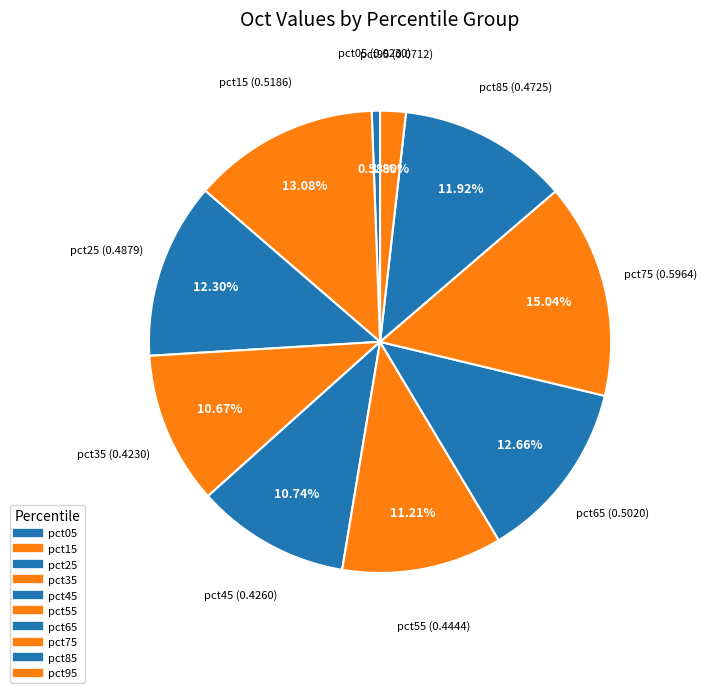

Rank the categories by value from lowest to highest.

pct05, pct95, pct35, pct45, pct55, pct85, pct25, pct65, pct15, pct75